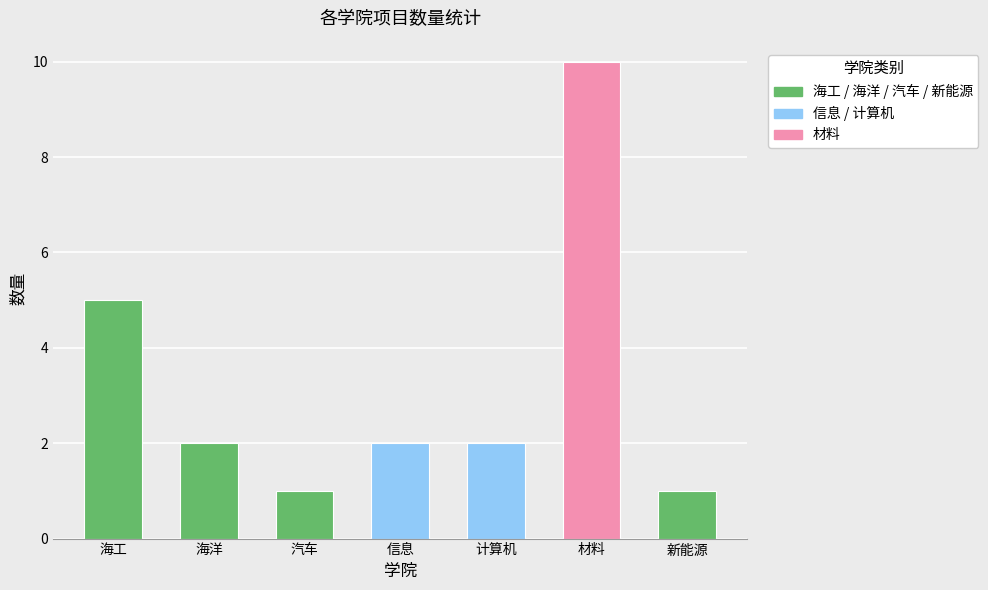

What is the average value?

3